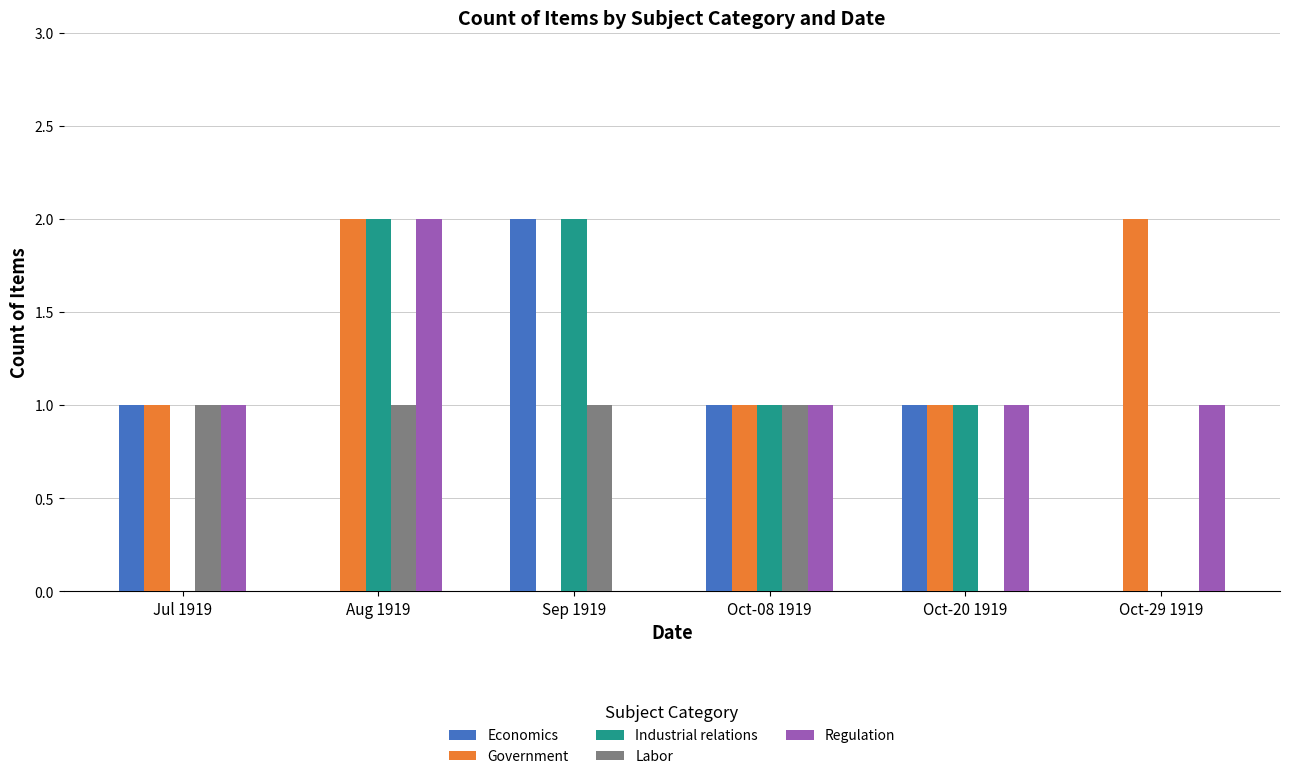

At which category is the sum across all series the highest?

Aug 1919